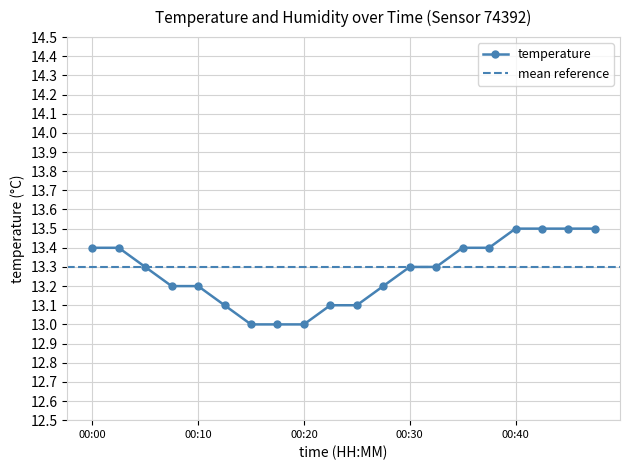

True or false: the data shows 13.0 at 00:15.

True